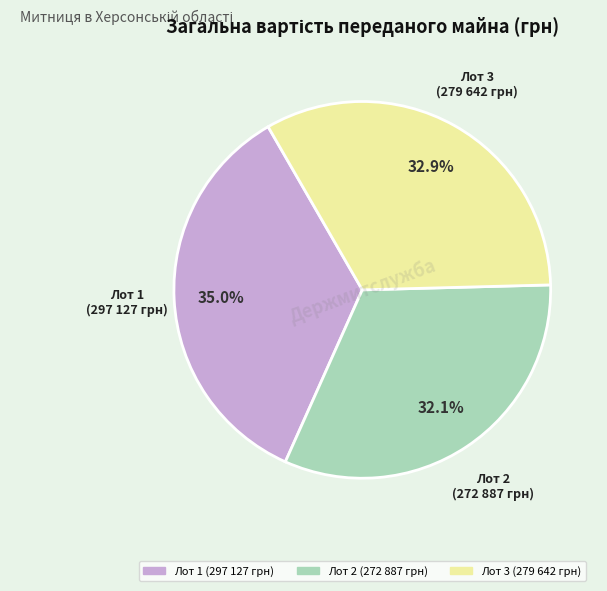

Is there a majority slice in this chart?

No